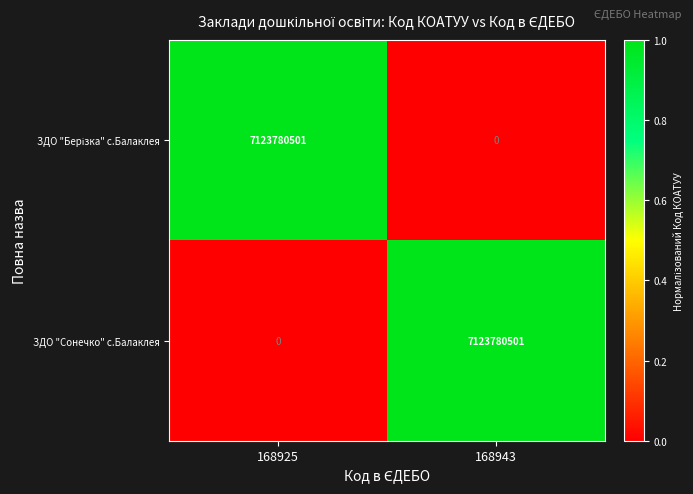

How many data points in ЗДО "Сонечко" с.Балаклея are less than 7123780501?

1